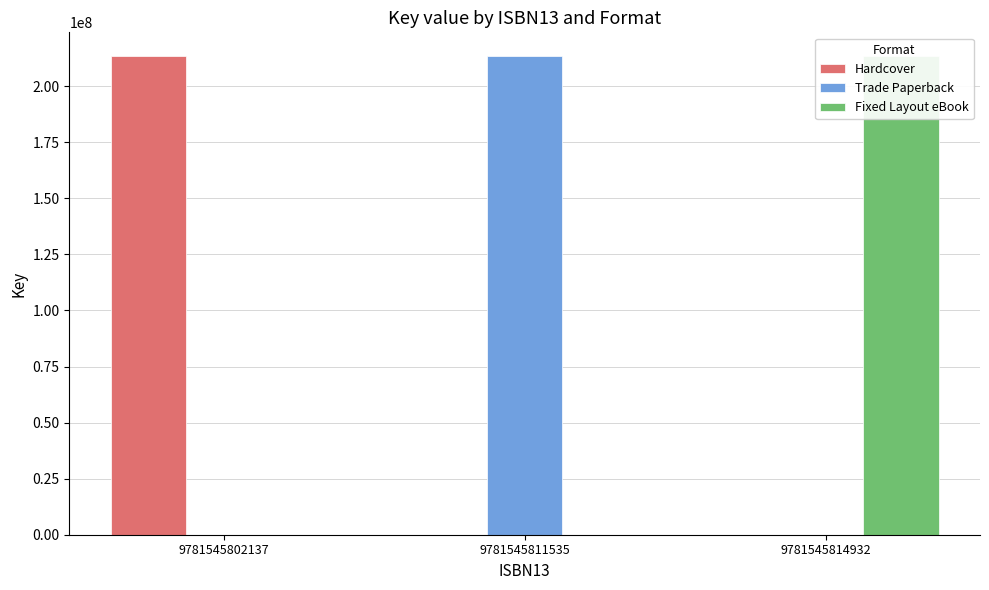

What is the sum of all Fixed Layout eBook values?

213329802